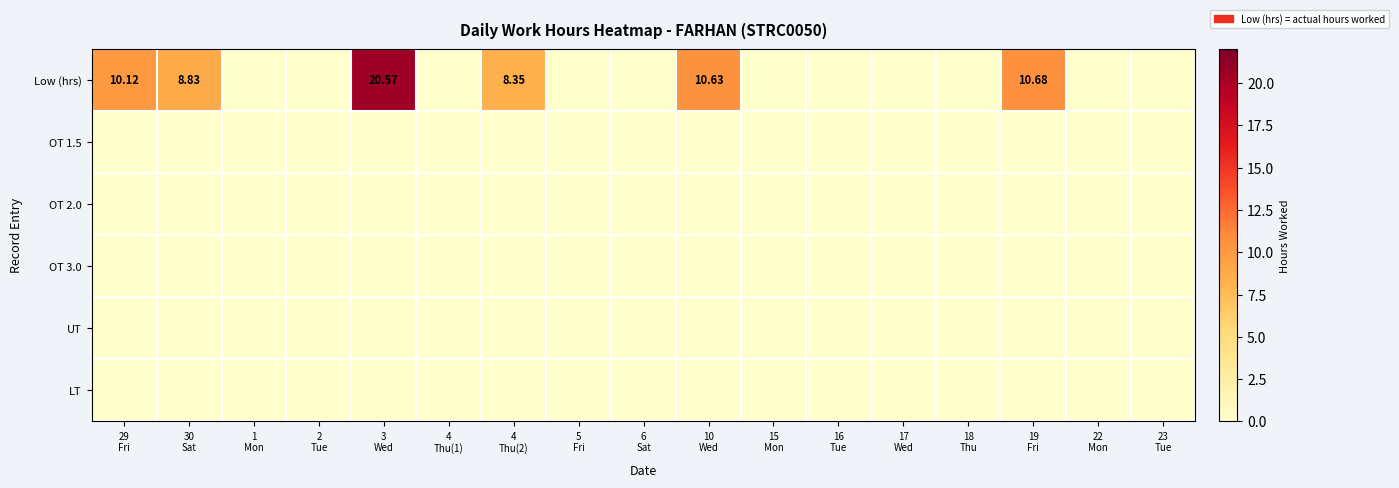

Which series has the largest range (max minus min)?

Low (hrs)